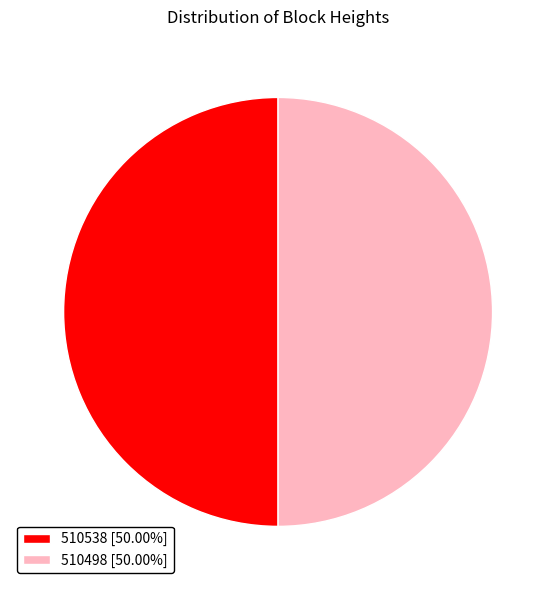

Do 510498 [50.00%] and 510538 [50.00%] together represent more than half of the pie?

Yes